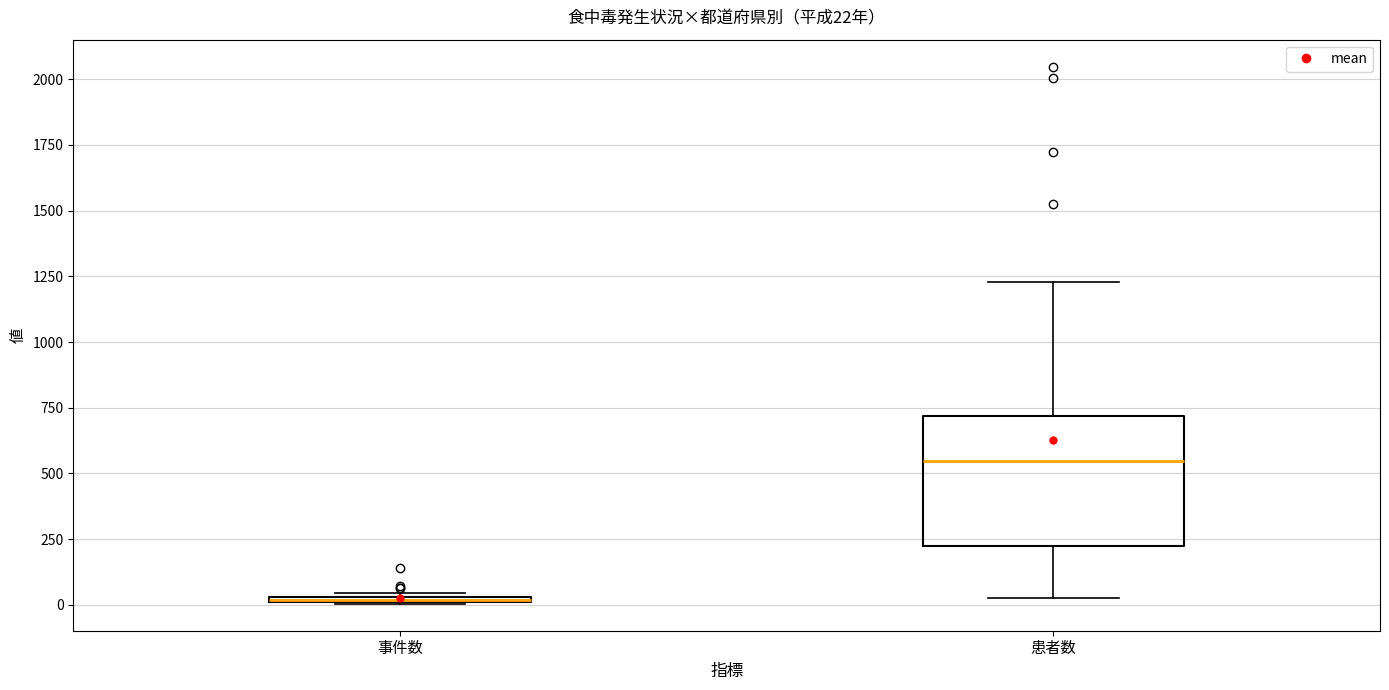

Comparing the boxes themselves (not the whiskers), which one is the tallest?

患者数